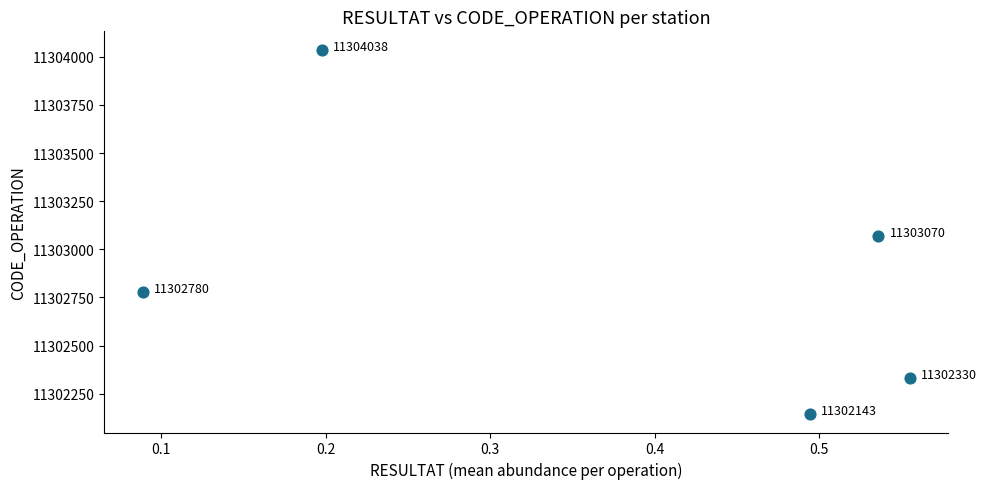

What Y value in the scatter plot is closest to 11303090?

11303070